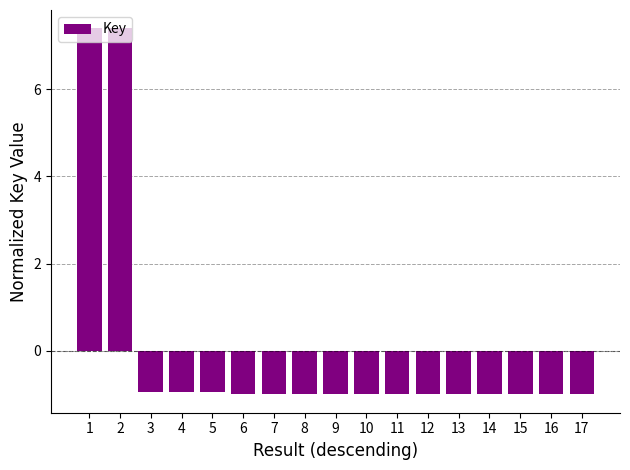

How many values are above zero?

2